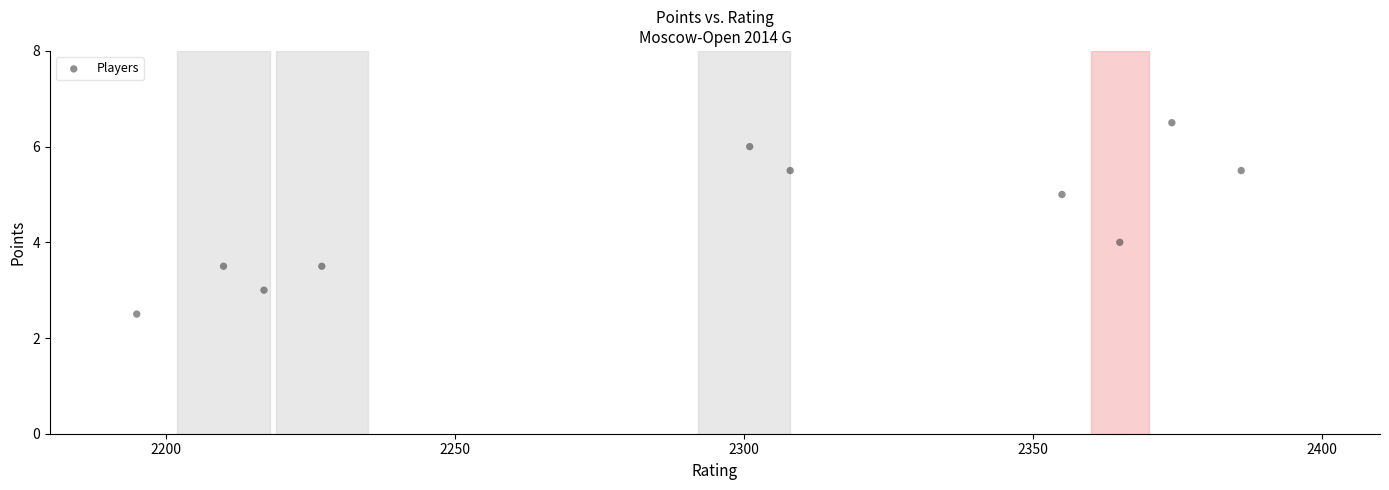

What is the range of Y values (max minus min)?

4.0